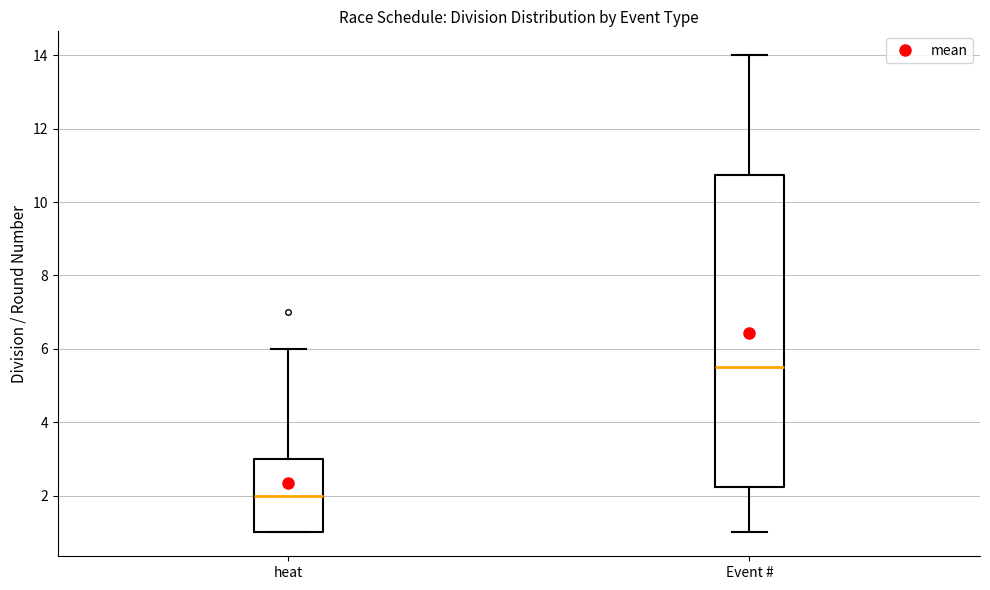

Which box's median line is the lowest?

heat